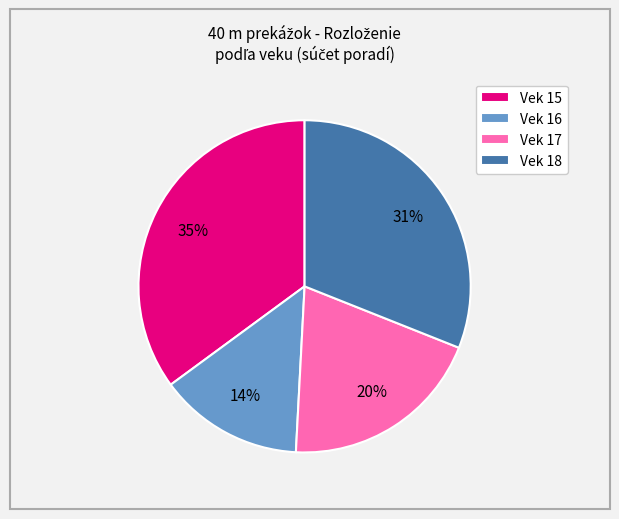

To the nearest percent, what percentage of the pie is Vek 18?

31%